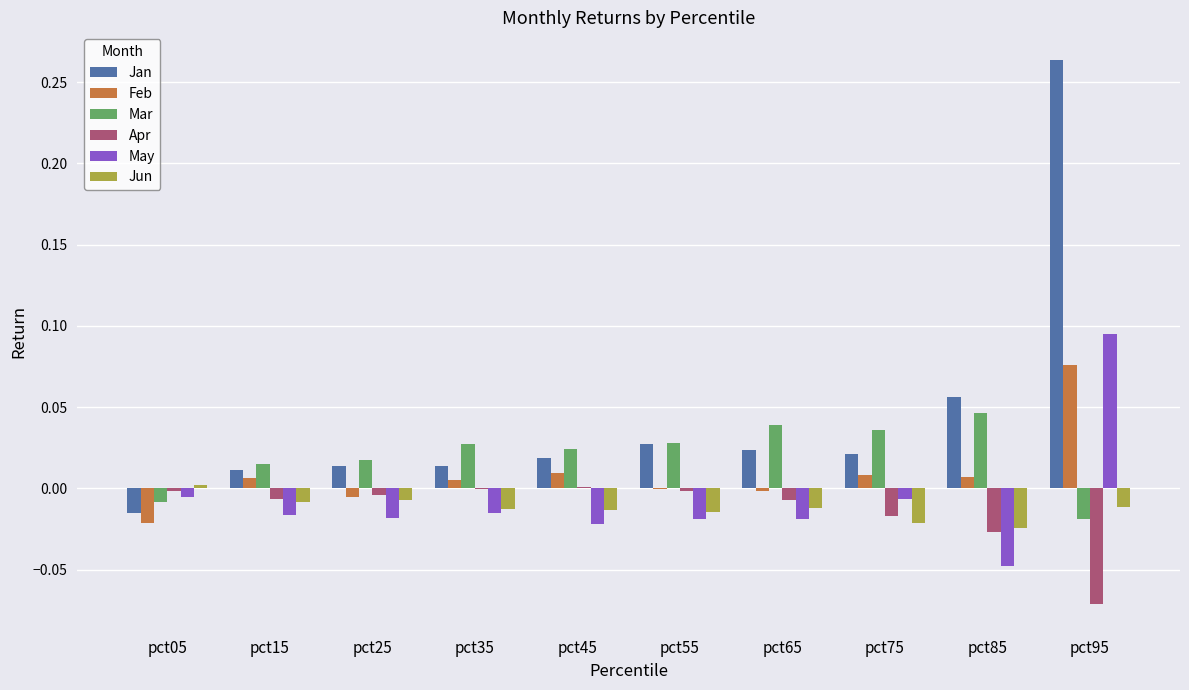

The Mar series shows 0.1 at pct75. True or false?

False